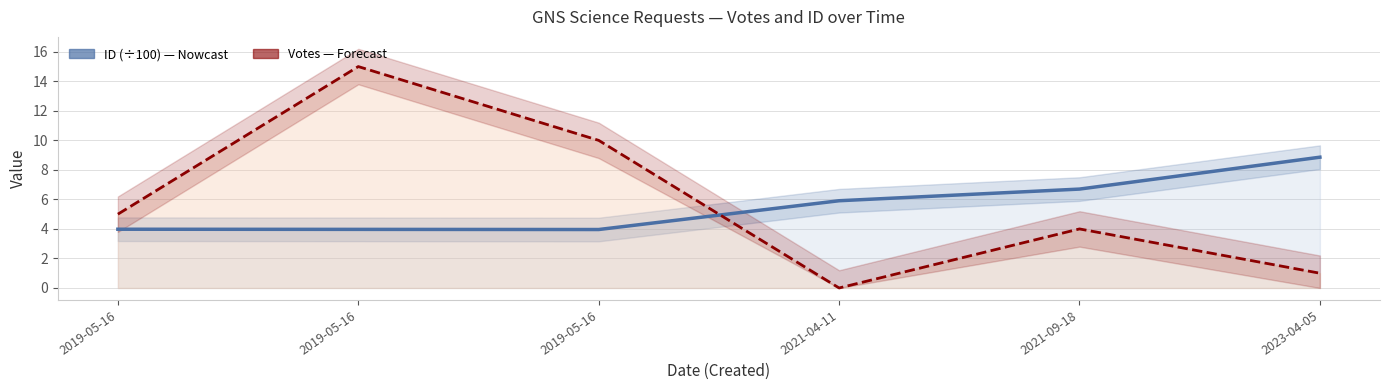

What is the sum of the ID (÷100) values at 2021-04-11 and 2021-09-18?

12.6